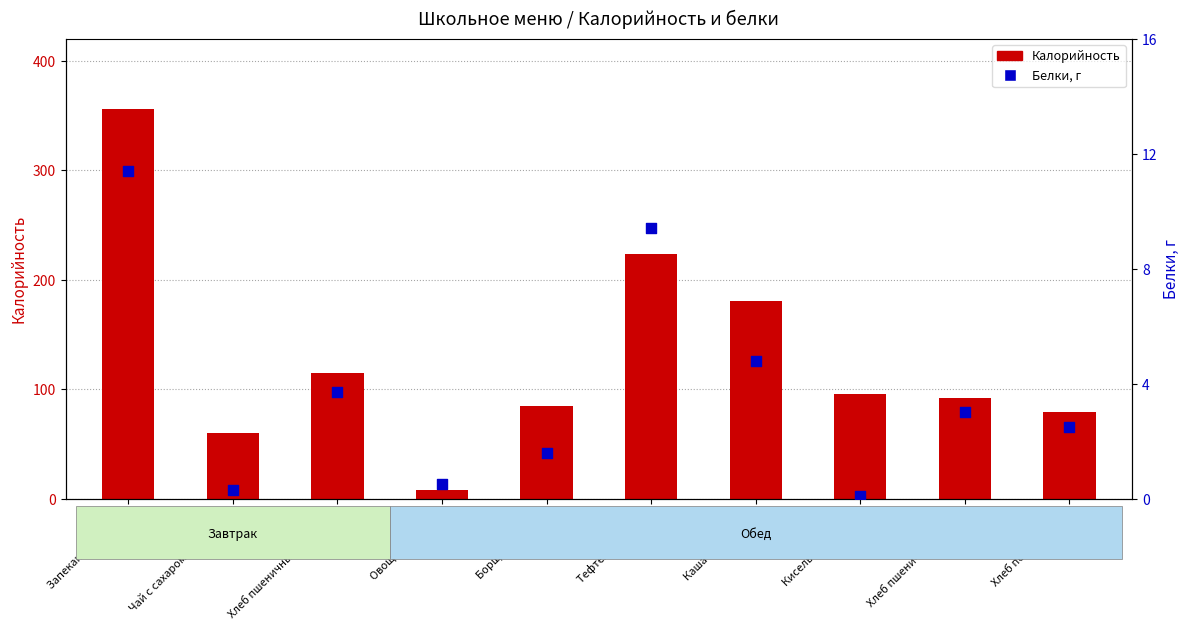

Is the value of Калорийность at Каша пшеничная greater than the value of Белки at Хлеб пшеничный (завтрак)?

Yes